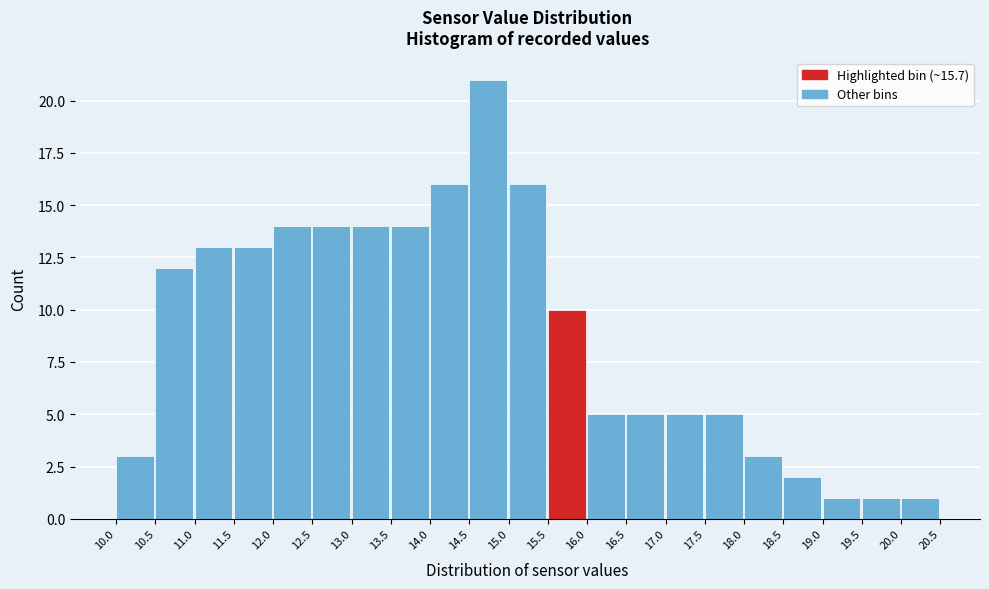

Reading left to right, transcribe this chart: for each bar, give the range it covers on the x-axis and its height. The values are not printed on the chart, so give them approximately, as read against the axis.

10.0 to 10.5: 3
10.5 to 11.0: 12
11.0 to 11.5: 13
11.5 to 12.0: 13
12.0 to 12.5: 14
12.5 to 13.0: 14
13.0 to 13.5: 14
13.5 to 14.0: 14
14.0 to 14.5: 16
14.5 to 15.0: 21
15.0 to 15.5: 16
15.5 to 16.0: 10
16.0 to 16.5: 5
16.5 to 17.0: 5
17.0 to 17.5: 5
17.5 to 18.0: 5
18.0 to 18.5: 3
18.5 to 19.0: 2
19.0 to 19.5: 1
19.5 to 20.0: 1
20.0 to 20.5: 1